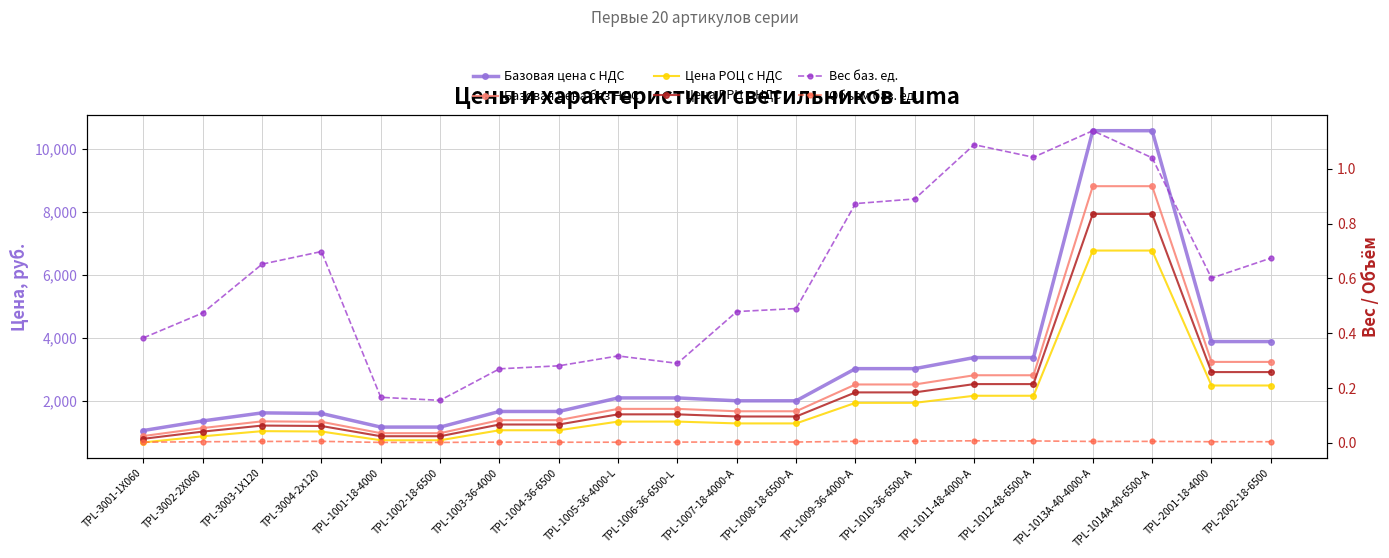

True or false: Объем баз. ед. and Цена РОЦ с НДС cross at least once.

False